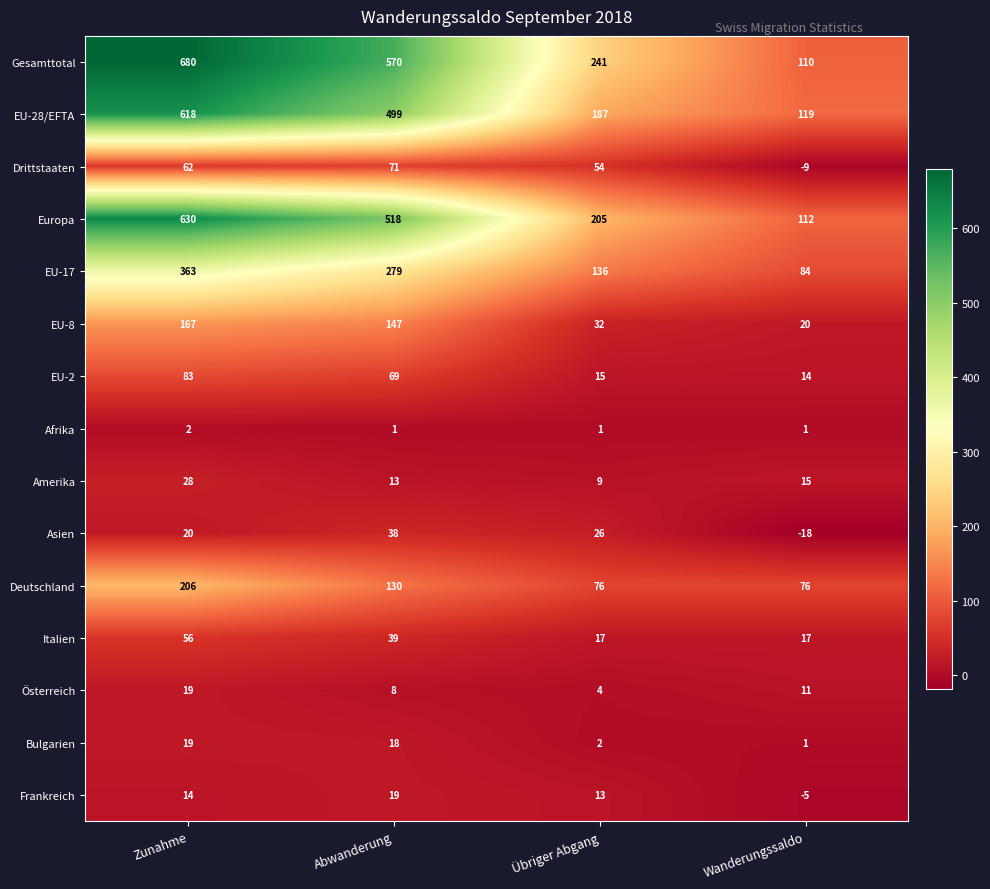

Where does the Gesamttotal series first go above 570?

Zunahme